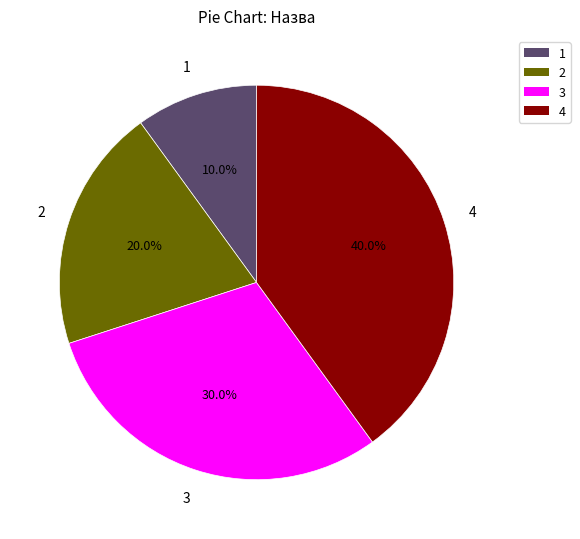

Does any single category account for the majority?

No